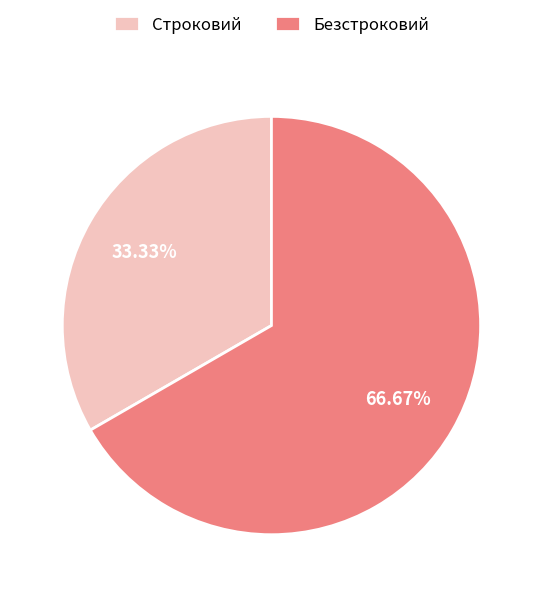

The Строковий slice represents 33% of the pie. True or false?

True